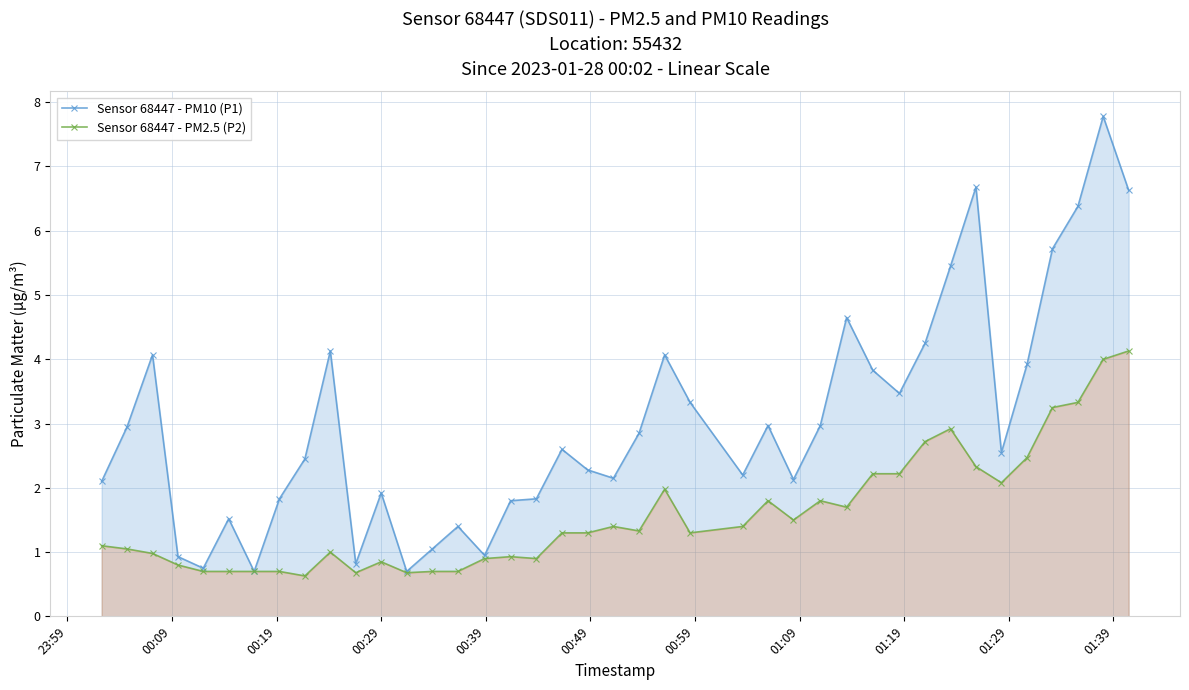

Which series has the widest spread of values?

Sensor 68447 - PM10 (P1)